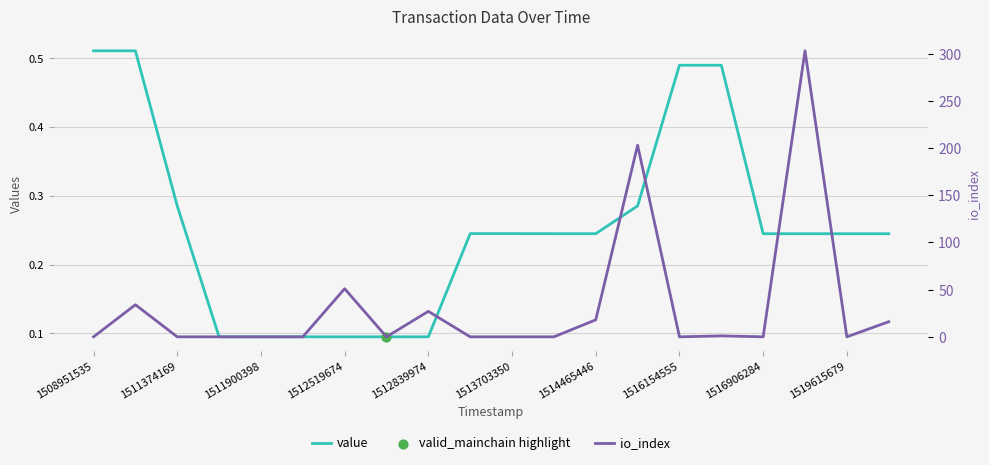

Which series has the widest spread of Y values?

io_index